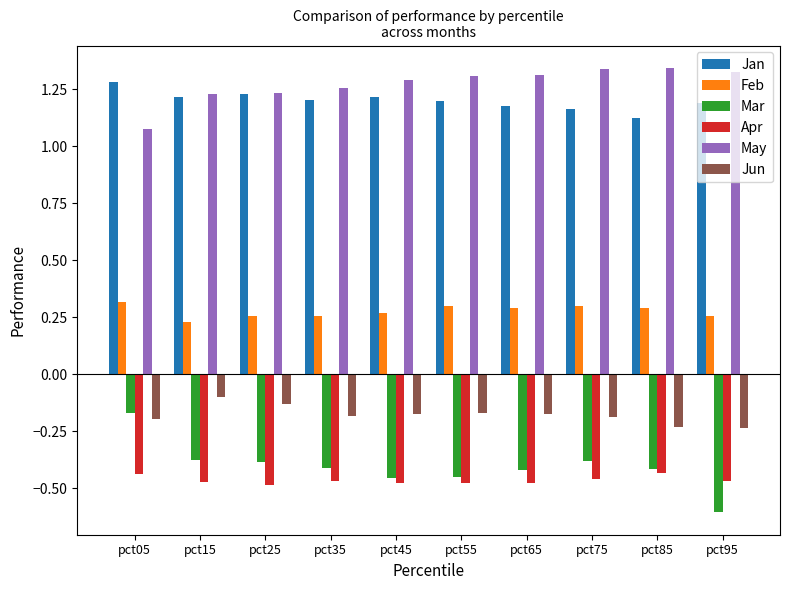

How many bars are there in total?

60